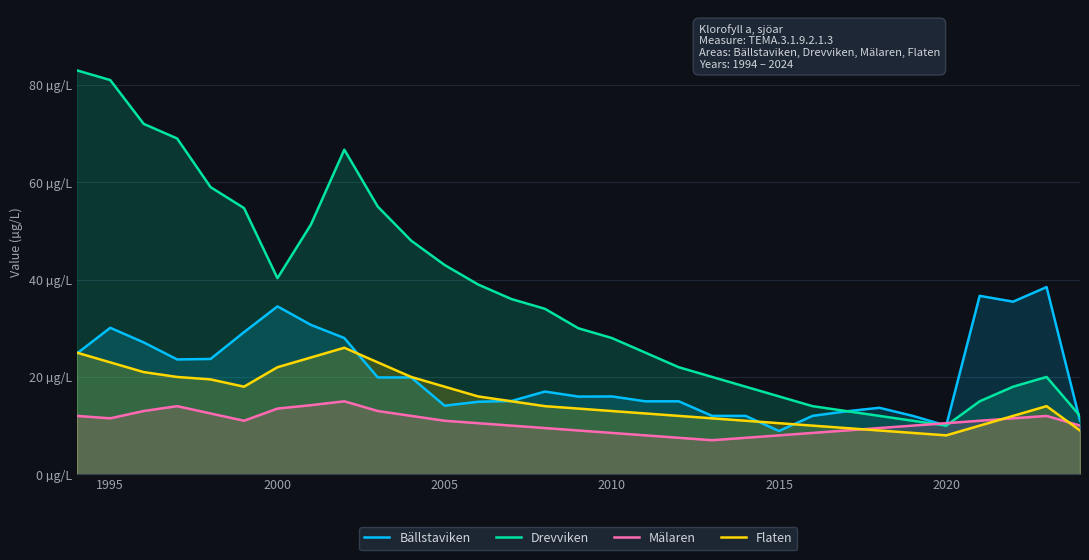

What is the sum of all Flaten values?

478.5